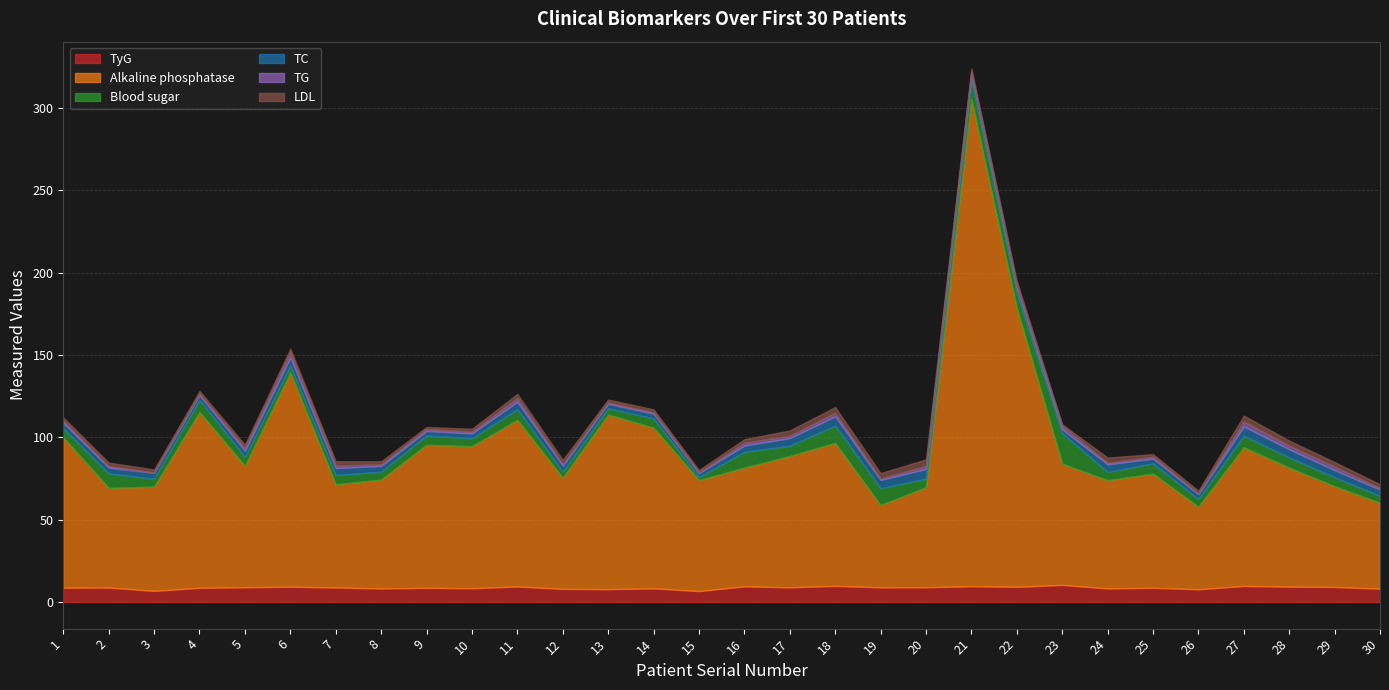

At which label is TyG closest to 8?

12